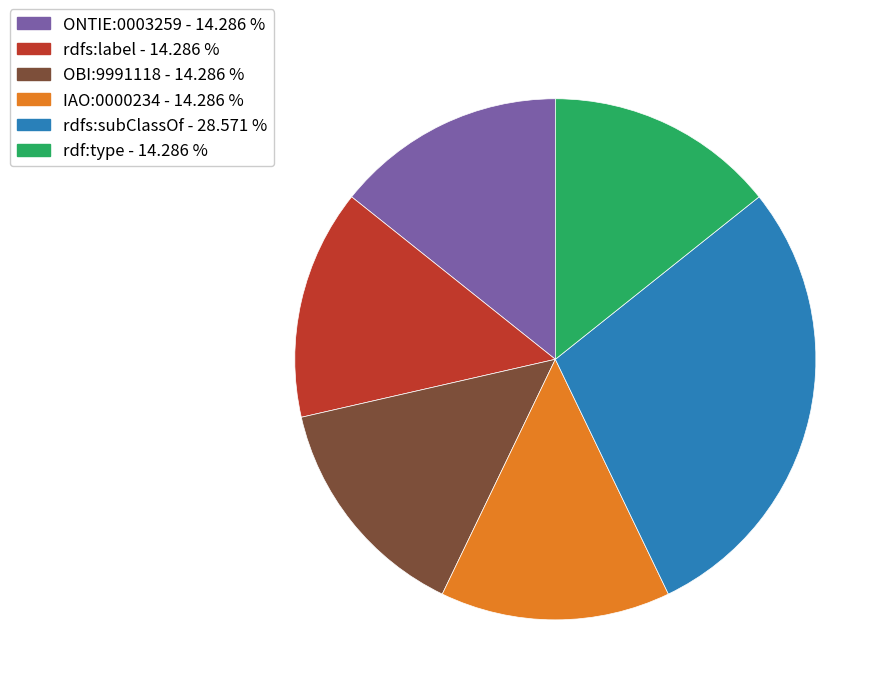

What is the ratio of the value at rdfs:subClassOf to the value at rdf:type?

2.0